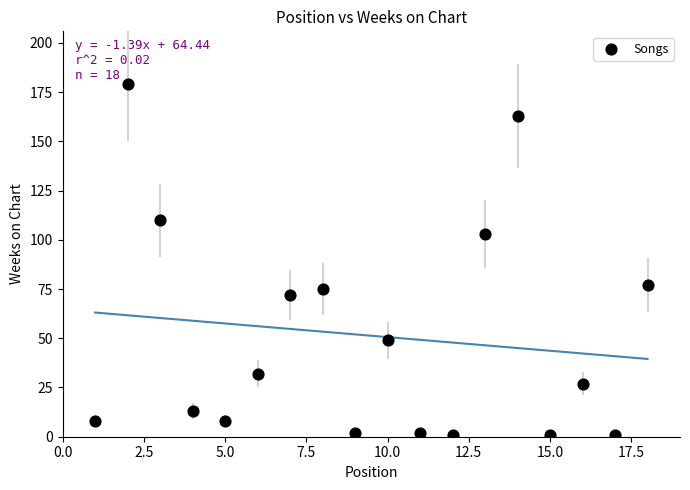

List the coordinates of all points as (Y, X) pairs, reading left to right.

(8, 1)  (179, 2)  (110, 3)  (13, 4)  (8, 5)  (32, 6)  (72, 7)  (75, 8)  (2, 9)  (49, 10)  (2, 11)  (1, 12)  (103, 13)  (163, 14)  (1, 15)  (27, 16)  (1, 17)  (77, 18)